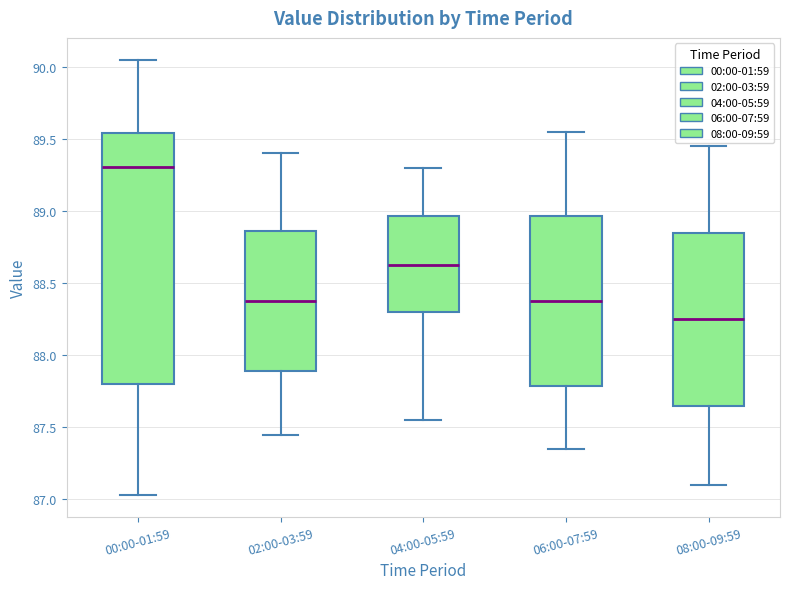

Comparing the boxes themselves (not the whiskers), which one is the tallest?

00:00-01:59